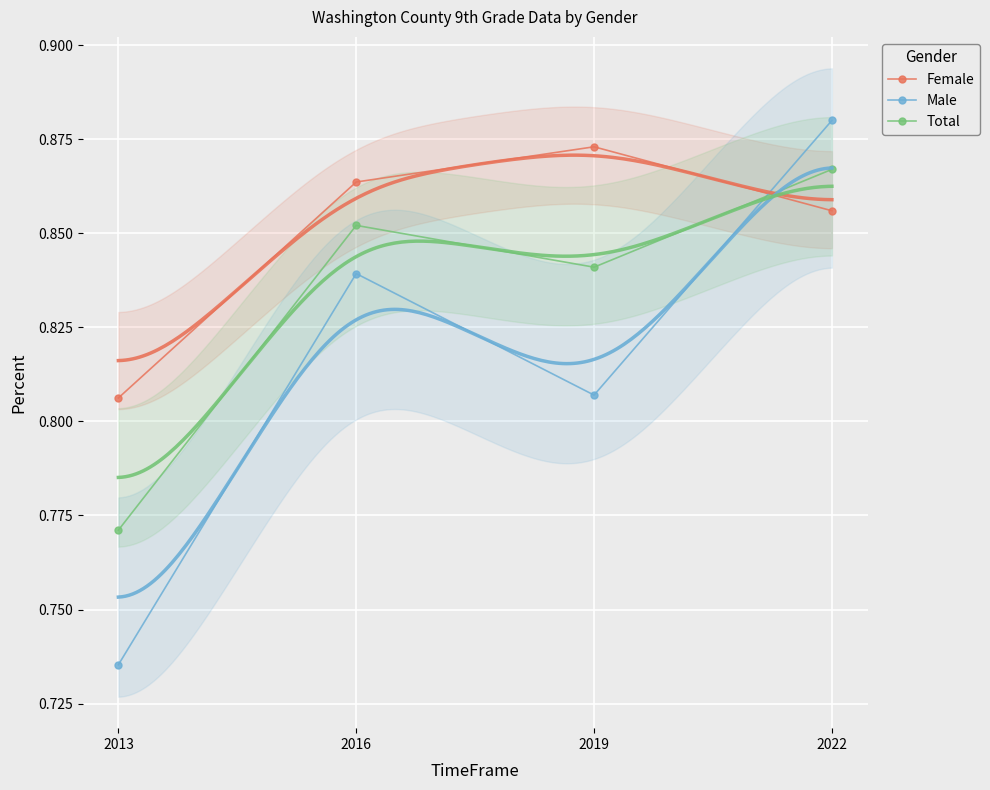

Is the value of Male at 2013 greater than the value of Female at 2022?

No